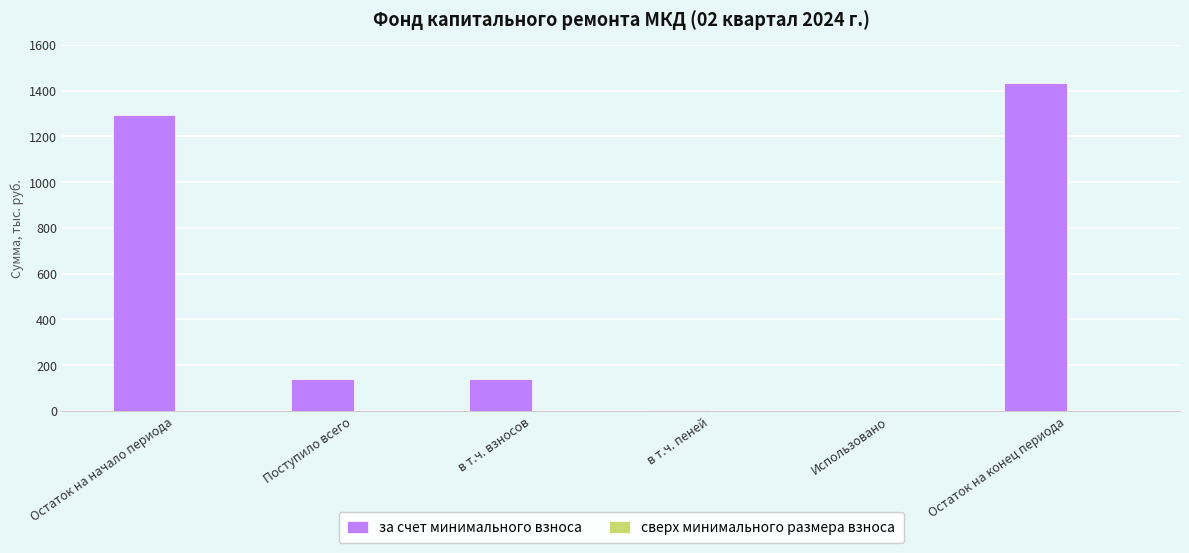

Are the bars horizontal?

No